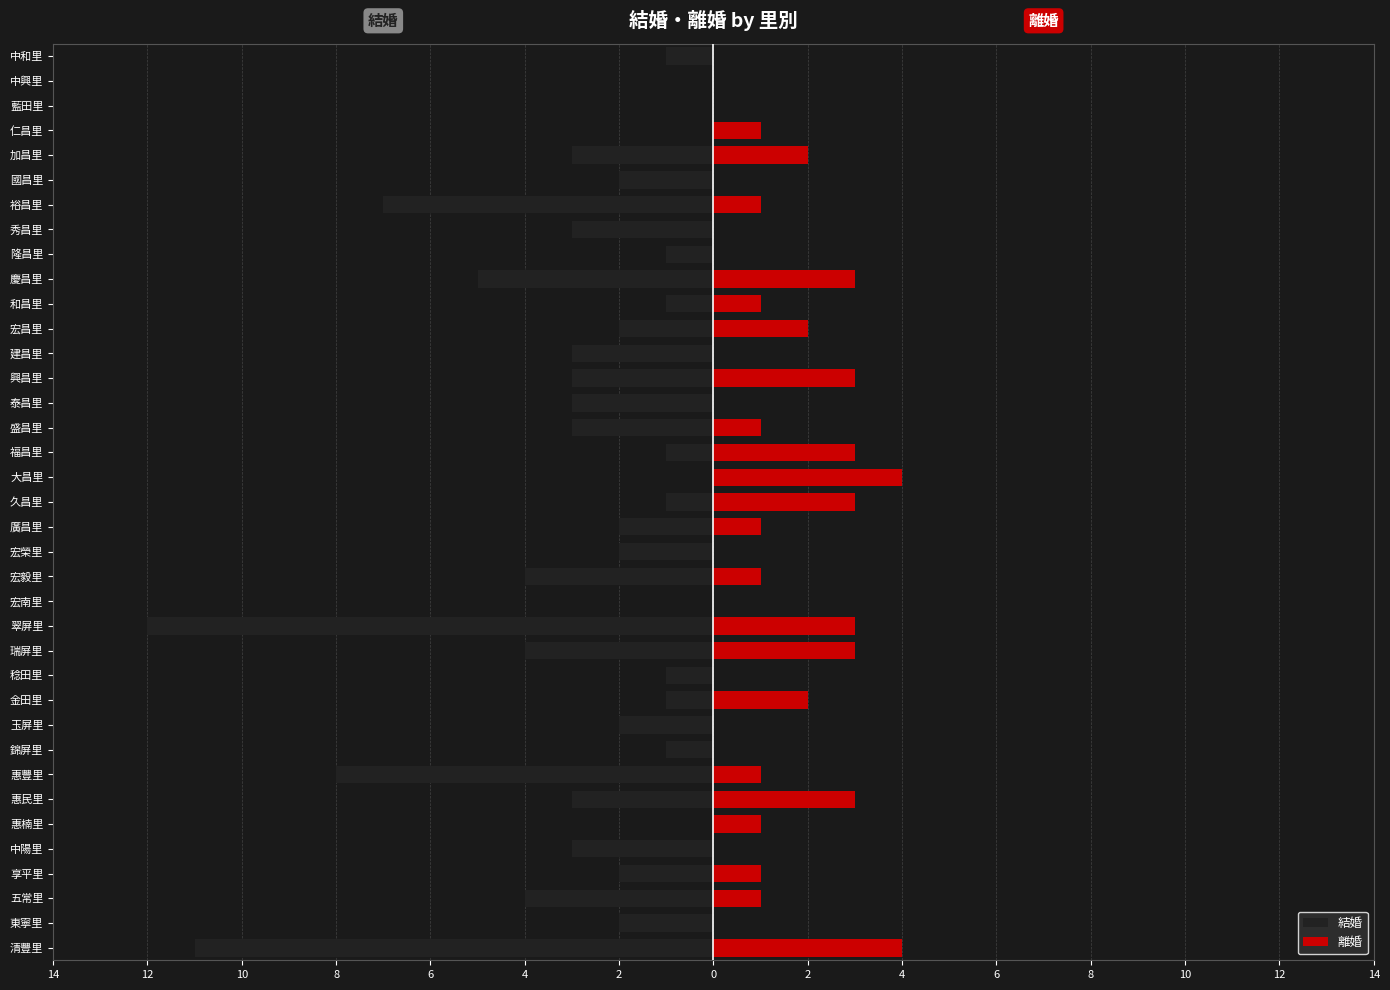

How many groups of bars are there?

37